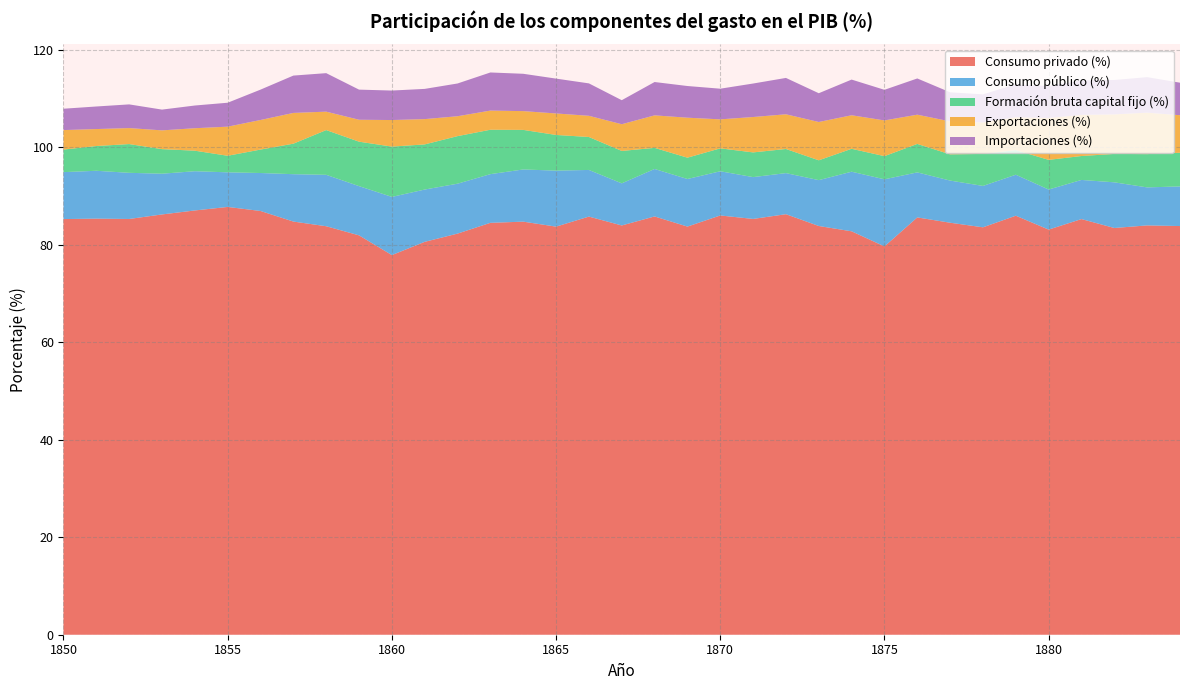

Reading left to right, list all the values displayed in this chart.

Consumo privado (%): 85.3	85.4	85.3	86.2	87.0	87.8	86.9	84.8	83.8	81.9	77.9	80.6	82.3	84.5	84.8	83.7	85.8	84.0	85.8	83.7	86.0	85.3	86.3	83.9	82.8	79.7	85.6	84.5	83.6	86.0	83.1	85.3	83.5	84.0	83.8
Consumo público (%): 9.6	9.8	9.5	8.4	8.1	7.1	7.8	9.7	10.6	10.1	11.9	10.7	10.2	10.0	10.7	11.5	9.6	8.6	9.7	9.8	9.1	8.6	8.4	9.4	12.2	13.8	9.2	8.7	8.5	8.4	8.2	8.0	9.4	7.8	8.1
Formación bruta capital fijo (%): 4.6	5.1	5.9	5.0	4.2	3.4	4.8	6.3	9.2	9.1	10.3	9.3	9.8	9.1	8.1	7.3	6.8	6.7	4.3	4.4	4.7	5.1	5.0	4.1	4.7	4.8	5.8	5.4	6.6	5.0	6.1	4.9	5.8	6.8	6.9
Exportaciones (%): 4.0	3.5	3.3	3.9	4.6	6.0	6.1	6.3	3.8	4.5	5.5	5.2	4.1	3.9	3.9	4.4	4.3	5.5	6.7	8.2	6.0	7.3	7.1	7.9	6.9	7.3	6.0	6.8	6.5	6.7	8.6	8.4	8.1	8.5	7.7
Importaciones (%): 4.4	4.6	4.9	4.3	4.7	4.9	6.2	7.7	7.9	6.2	6.0	6.2	6.7	7.8	7.7	7.2	6.7	4.9	6.8	6.5	6.3	6.9	7.5	5.9	7.3	6.3	7.4	6.0	5.8	6.8	6.5	7.1	7.1	7.3	6.7